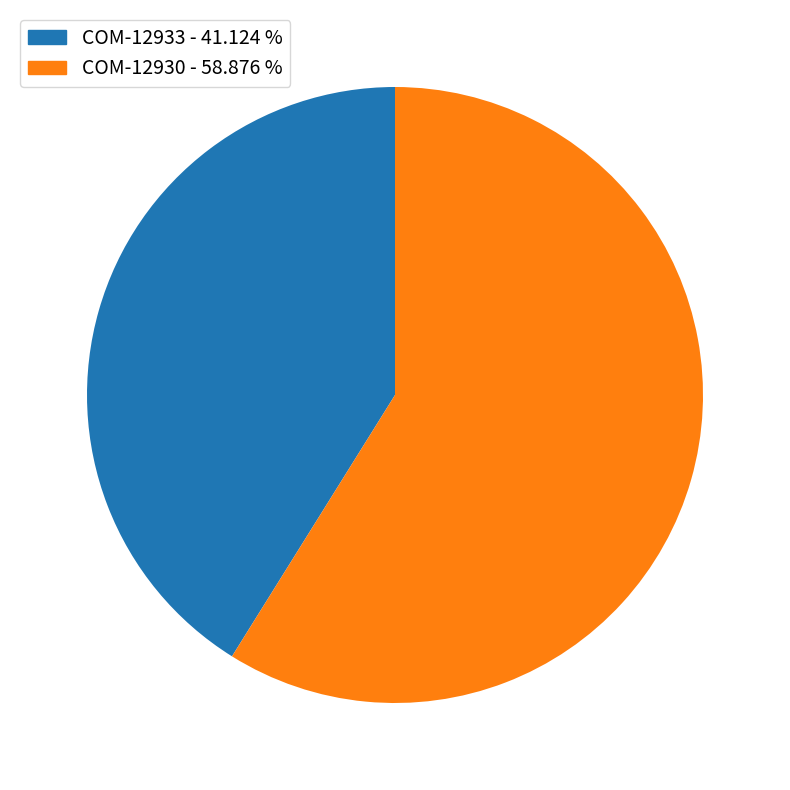

The COM-12933 slice represents 41% of the pie. True or false?

True